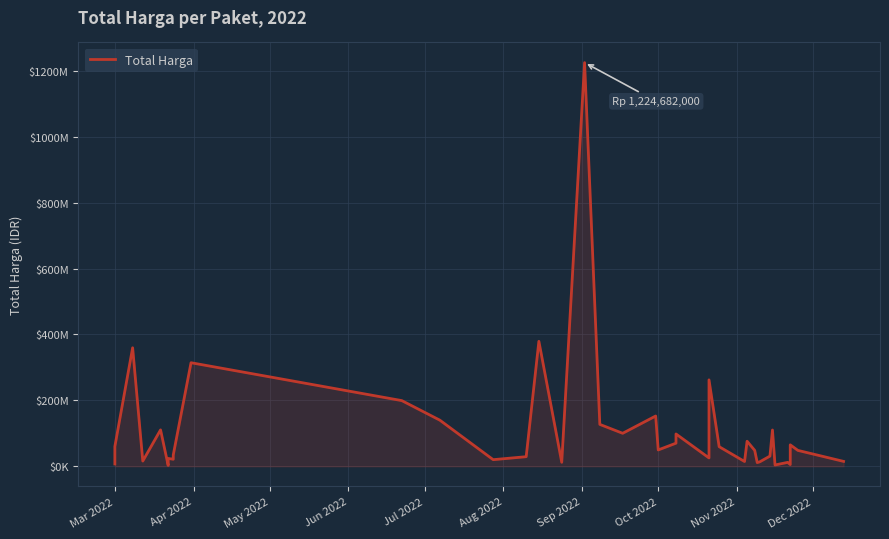

What is the value of the 3rd point from the left?

359500000